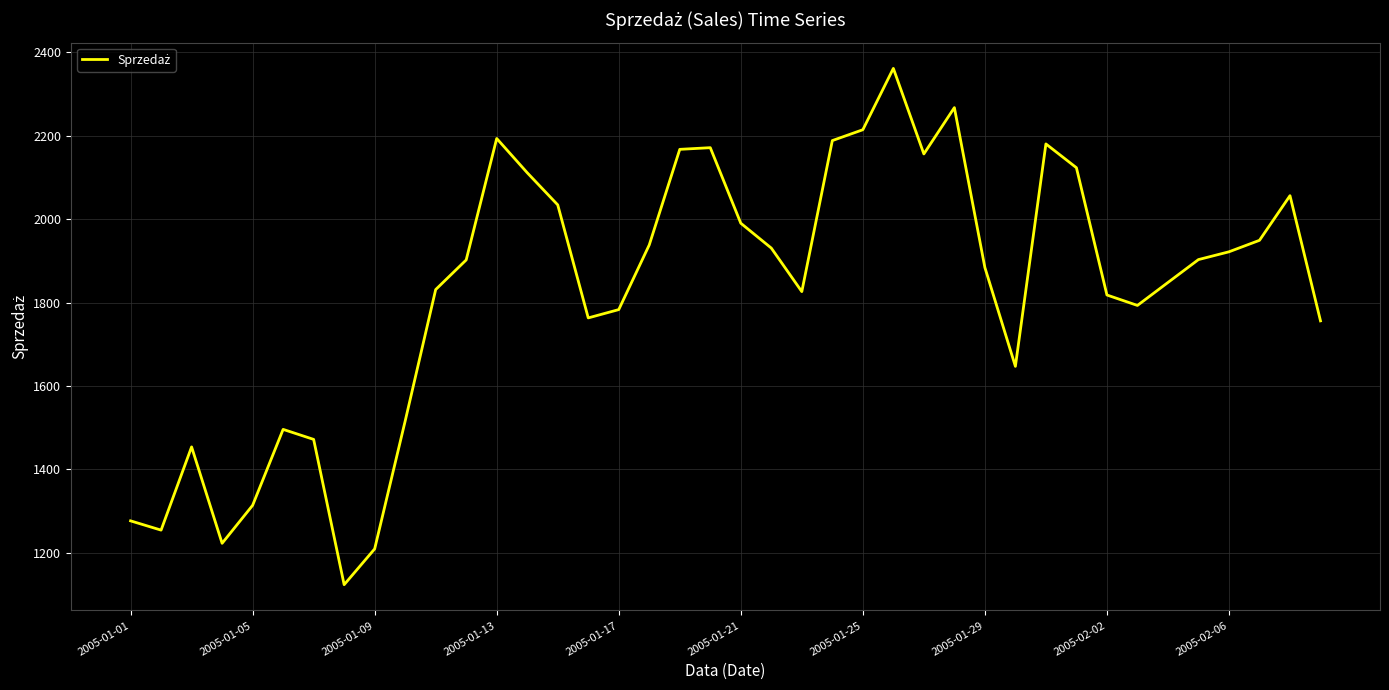

What is the greatest value displayed?

2361.0